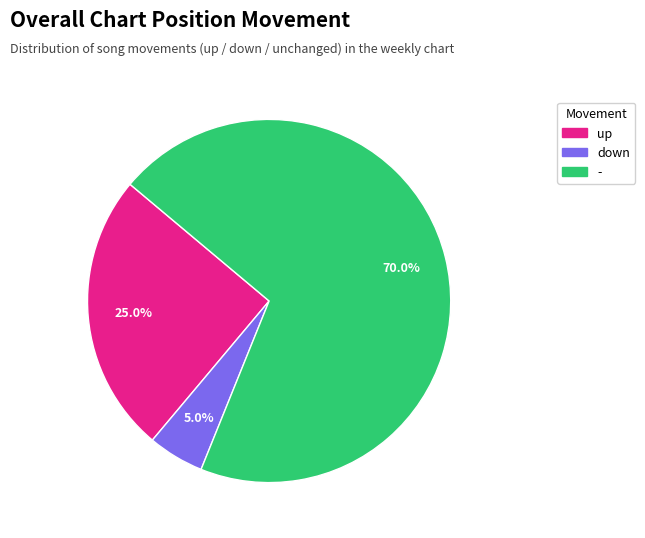

To the nearest percent, what is the difference between the down and up slice percentages?

20%